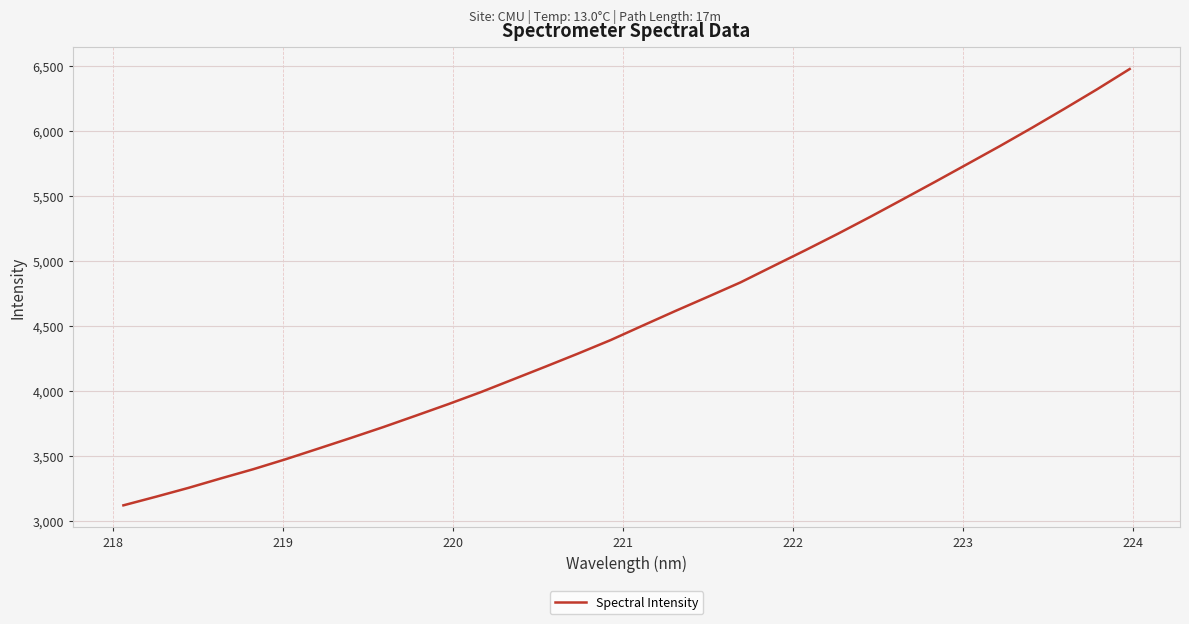

What is the maximum value shown in the chart?

6477.1